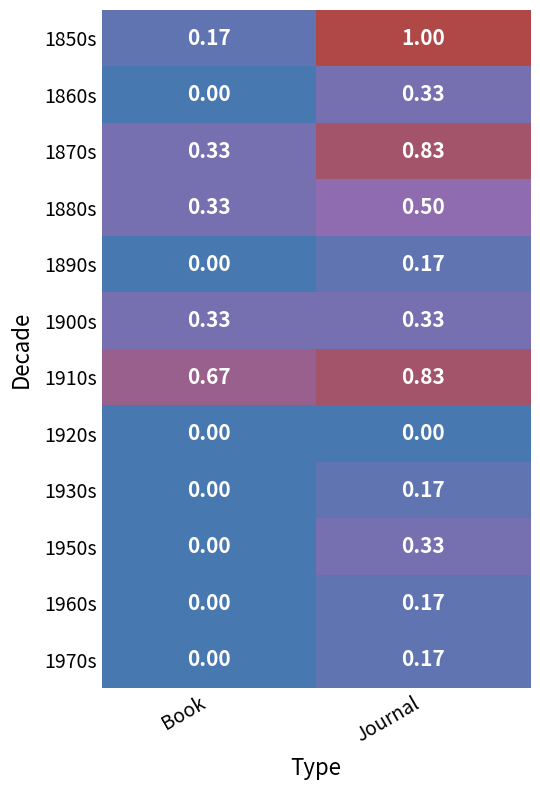

Is the value of 1850s at Journal greater than the value of 1880s at Book?

Yes